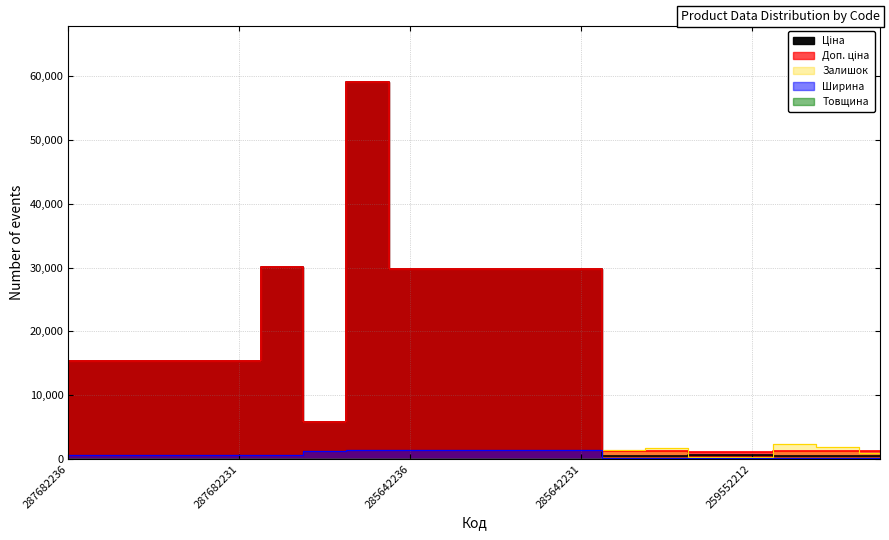

Which label corresponds to the smallest value in the chart?

287682236